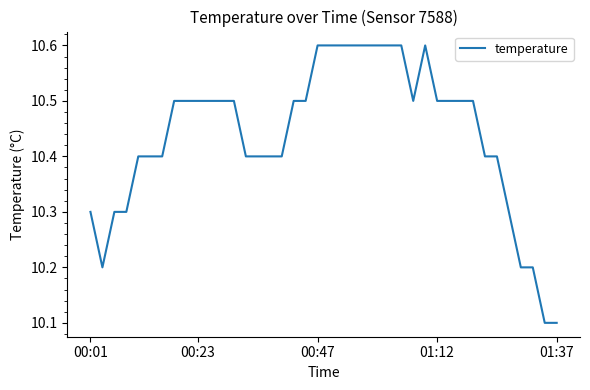

What is the minimum value shown in the chart?

10.1